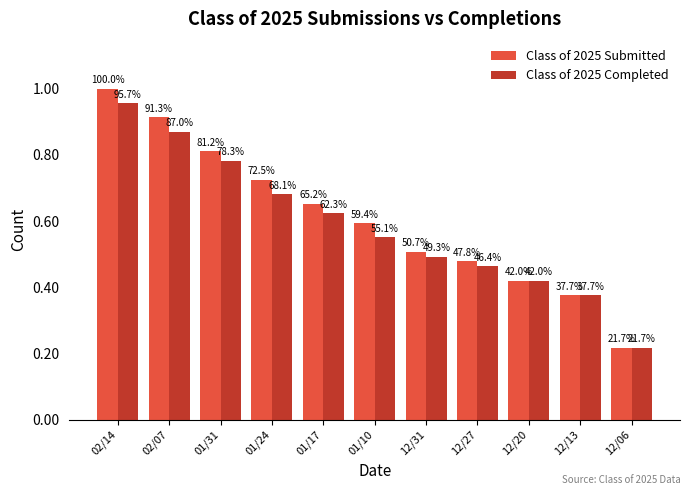

What is the total value across all series at 01/17?

1.3